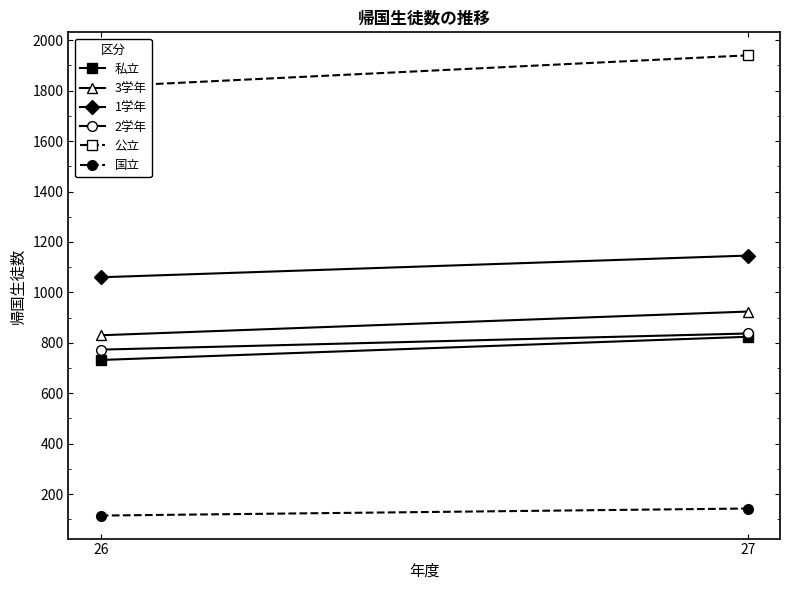

What are all the series names shown in the legend?

私立, 3学年, 1学年, 2学年, 公立, 国立